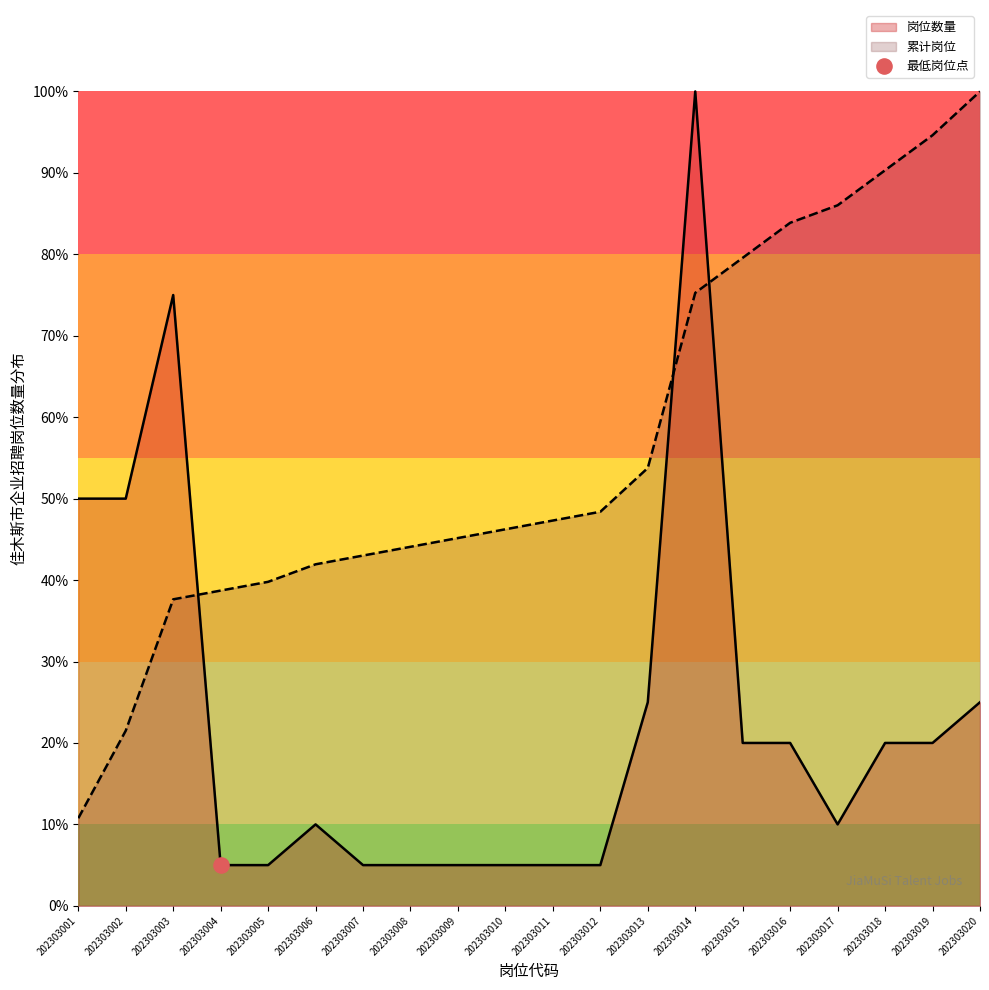

Which series contains the highest Y value?

岗位数量